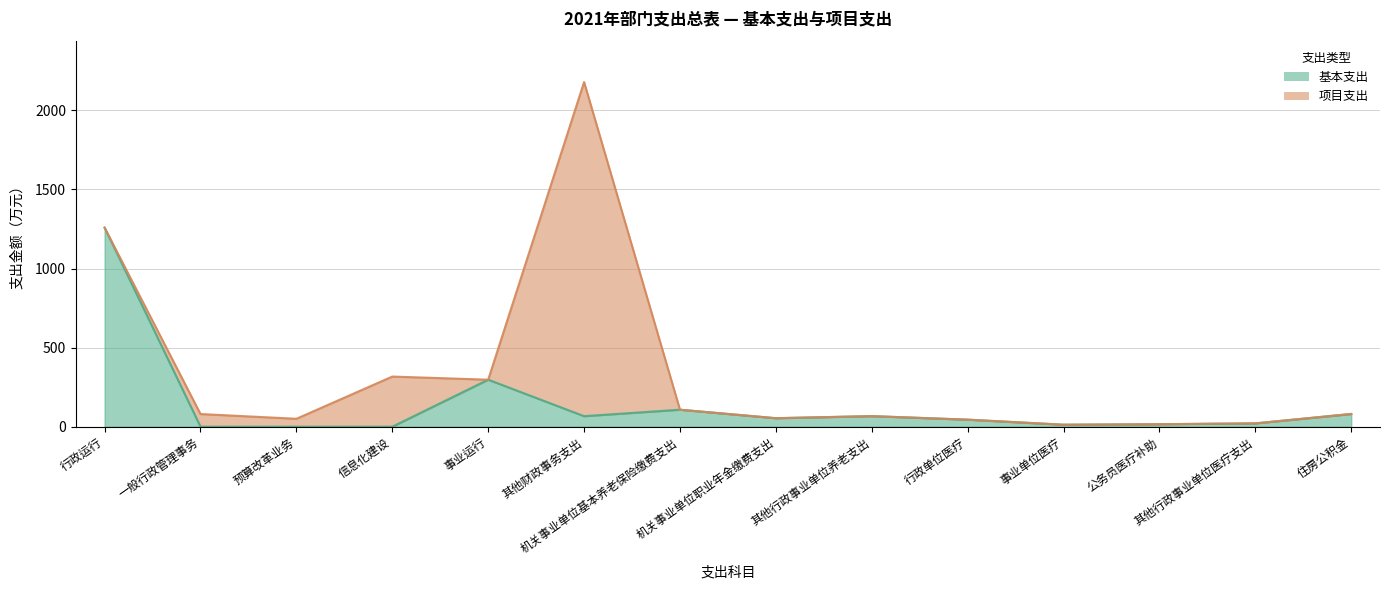

What is the label of the 12th point from the right?

预算改革业务